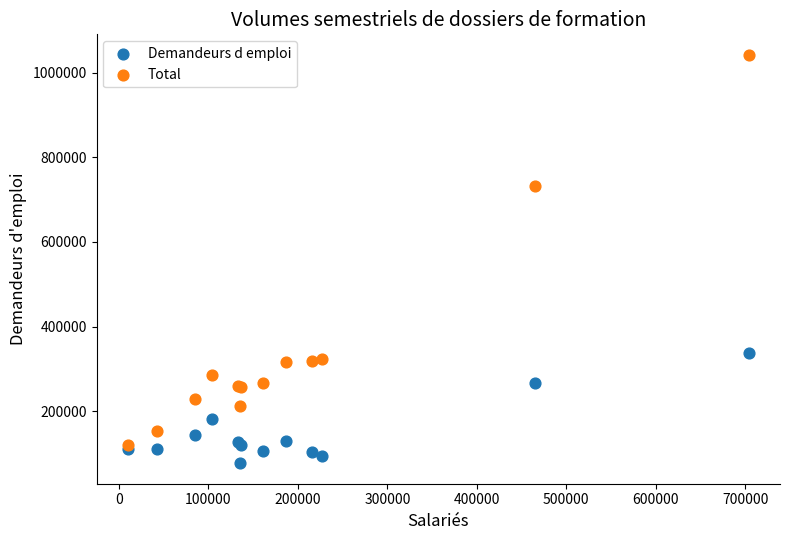

Which series contains the lowest Y value?

Demandeurs d emploi